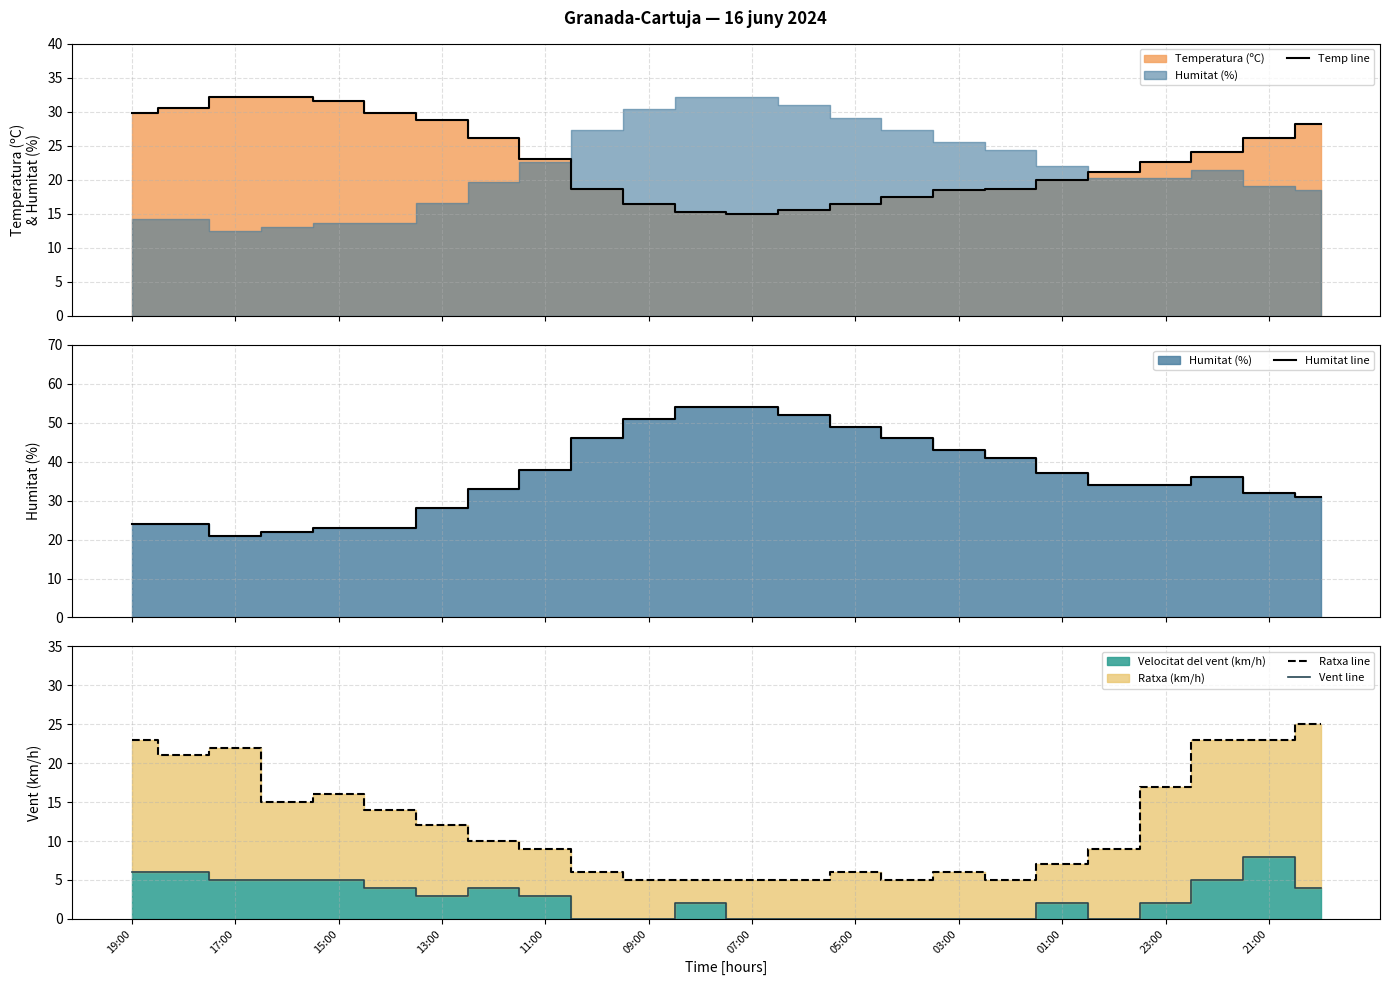

What is the difference between the maximum and minimum values in the Humitat line series?

33